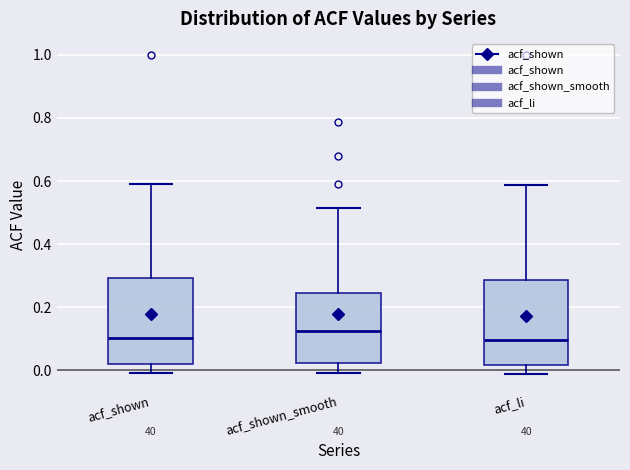

Where does the lower whisker of the box for acf_li end on the y-axis? The values are not printed on the chart, so give them approximately, as read against the axis.

-0.02